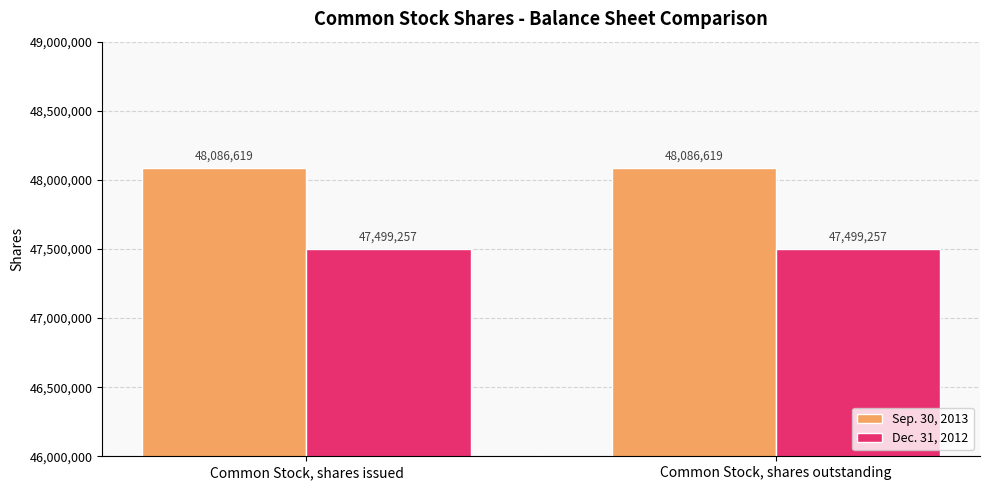

Is the value of Sep. 30, 2013 at Common Stock, shares outstanding greater than the value of Dec. 31, 2012 at Common Stock, shares outstanding?

Yes